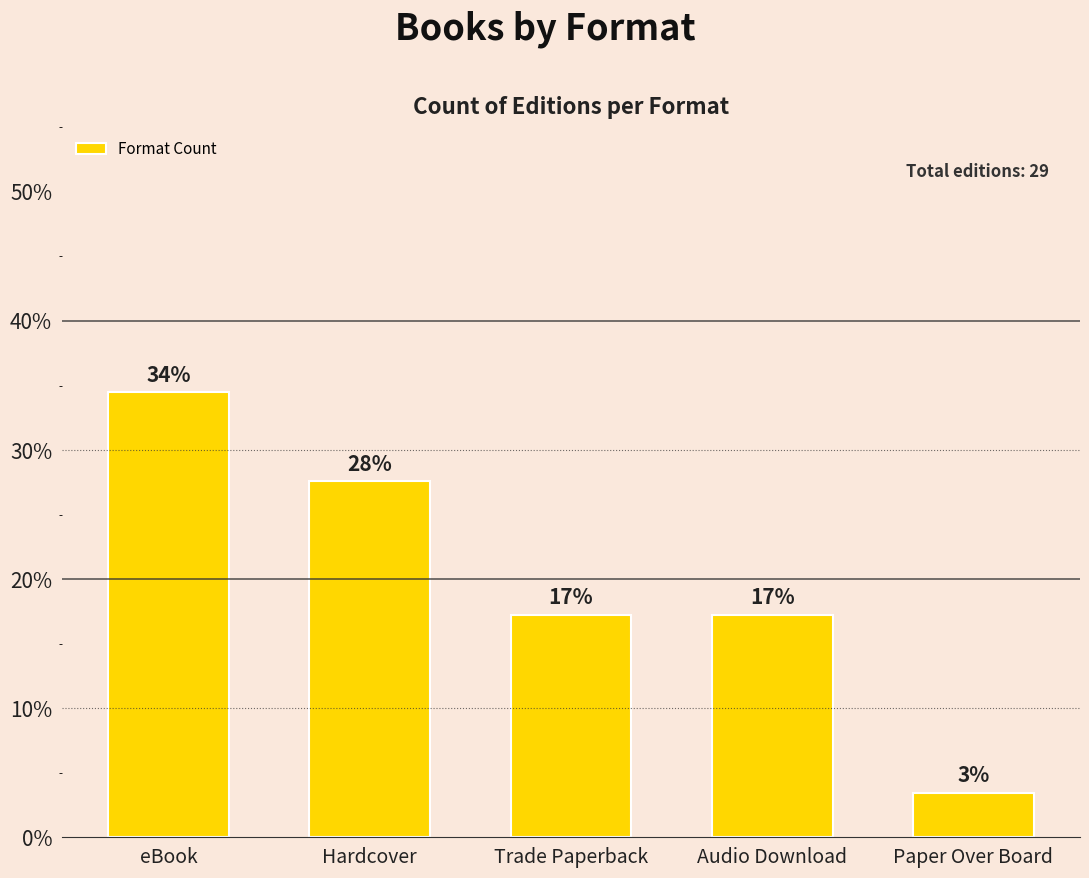

How many bars are there in total?

5